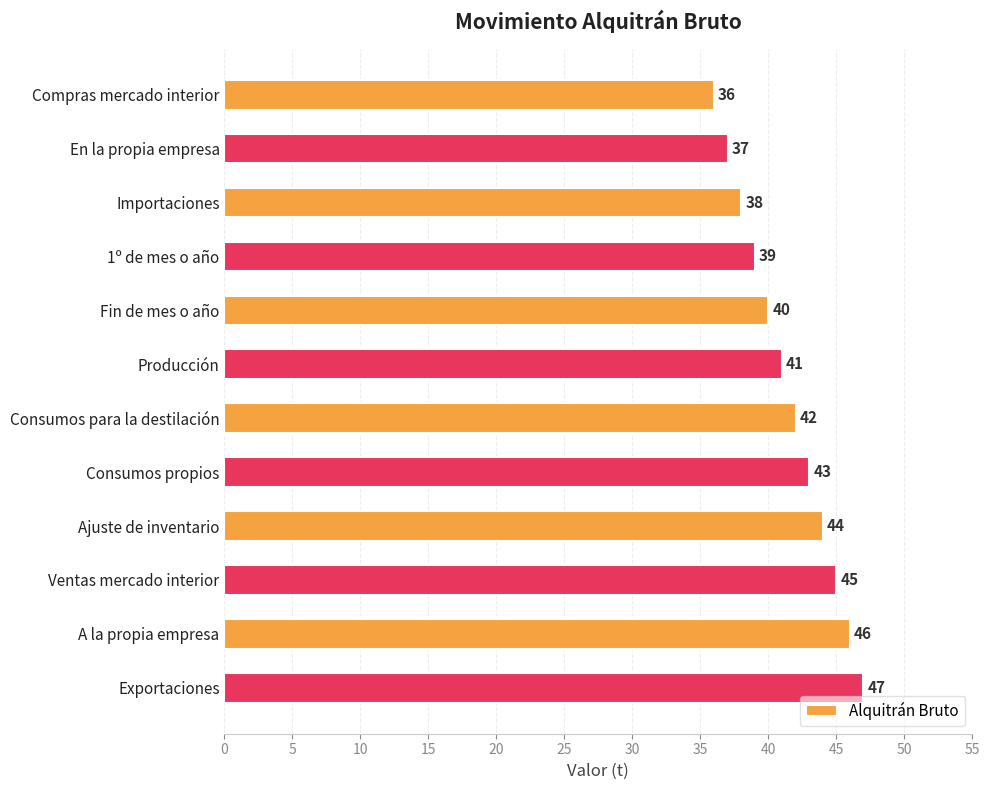

How many distinct data groups are displayed?

1